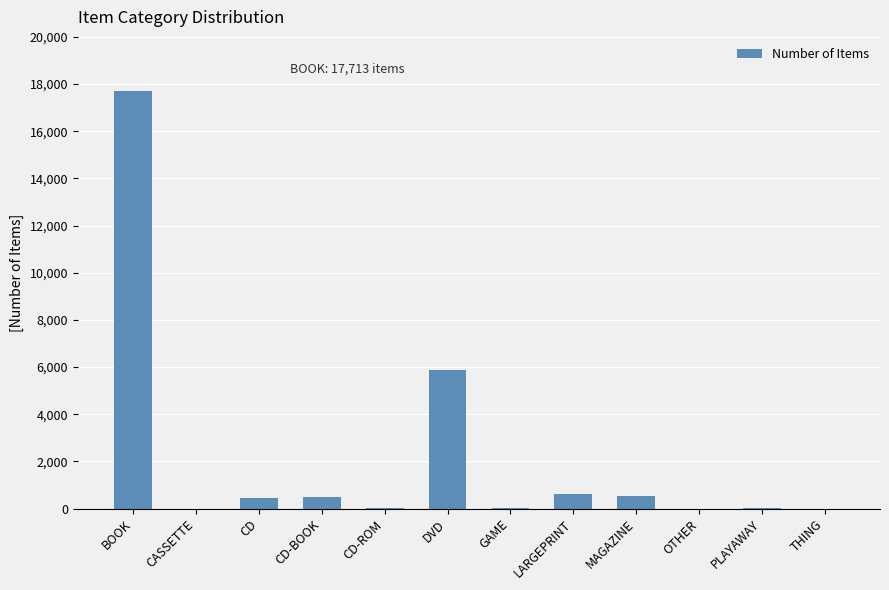

Is it true that the value at CD-BOOK is 514?

True